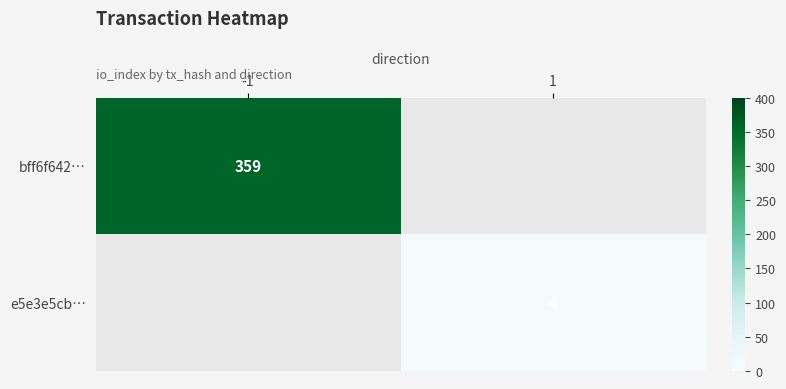

True or false: bff6f642… has a value of 359 at -1.

True